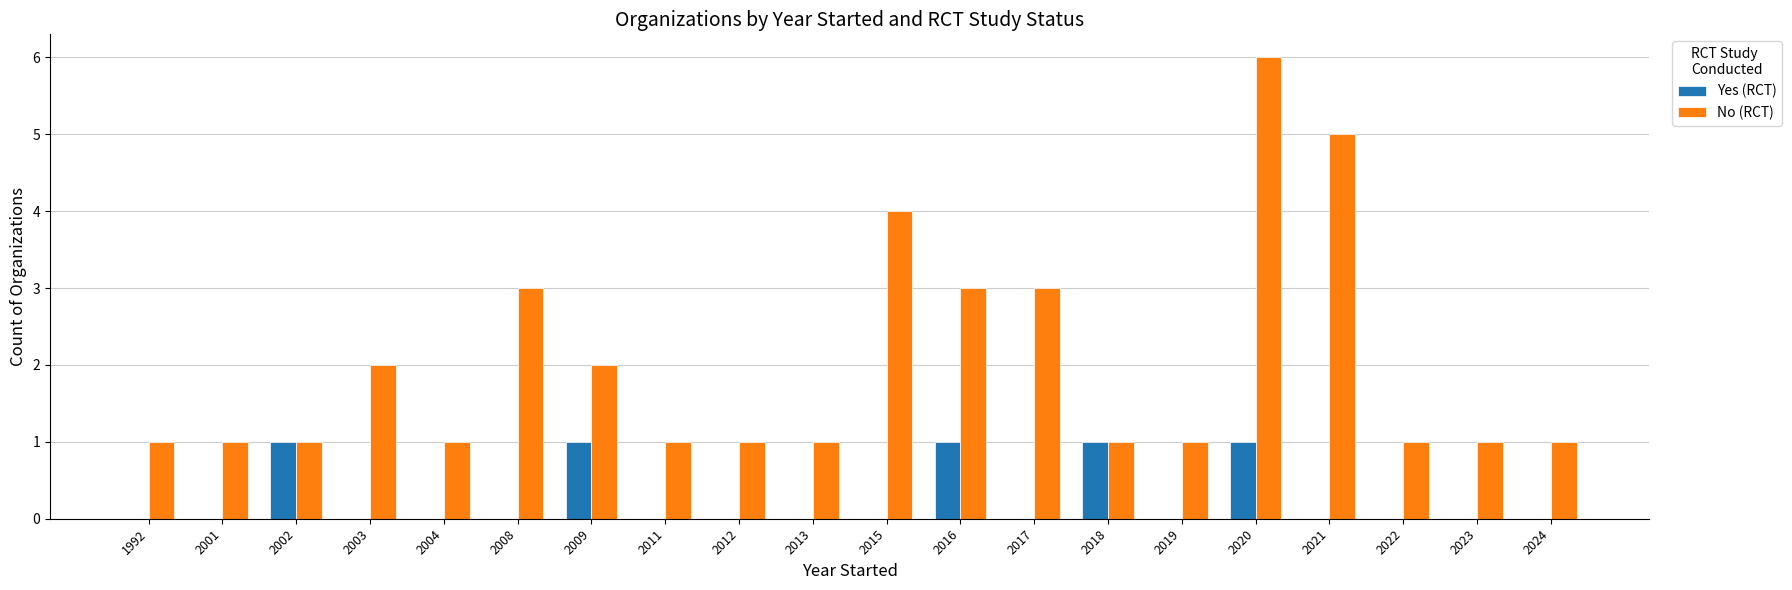

At which category is the sum across all series the highest?

2020